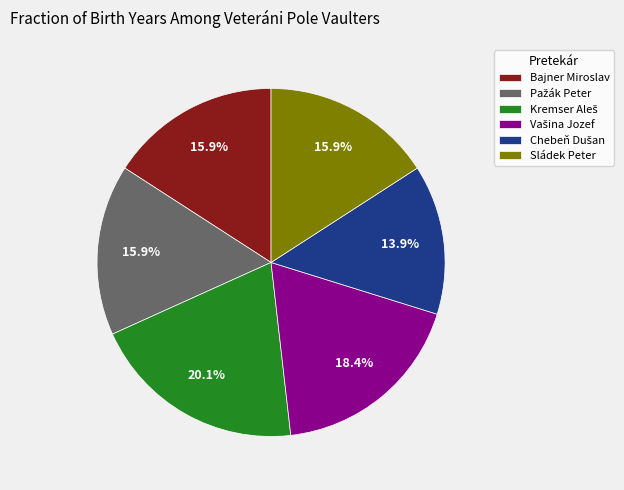

True or false: Sládek Peter accounts for 16% of the total.

True